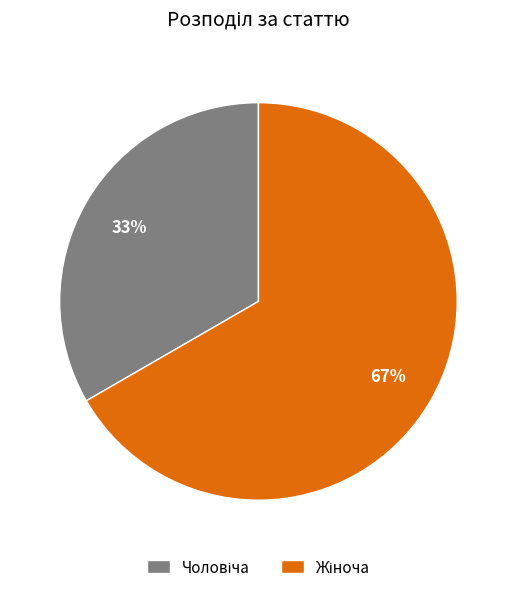

To the nearest percent, what is the average slice percentage?

50%